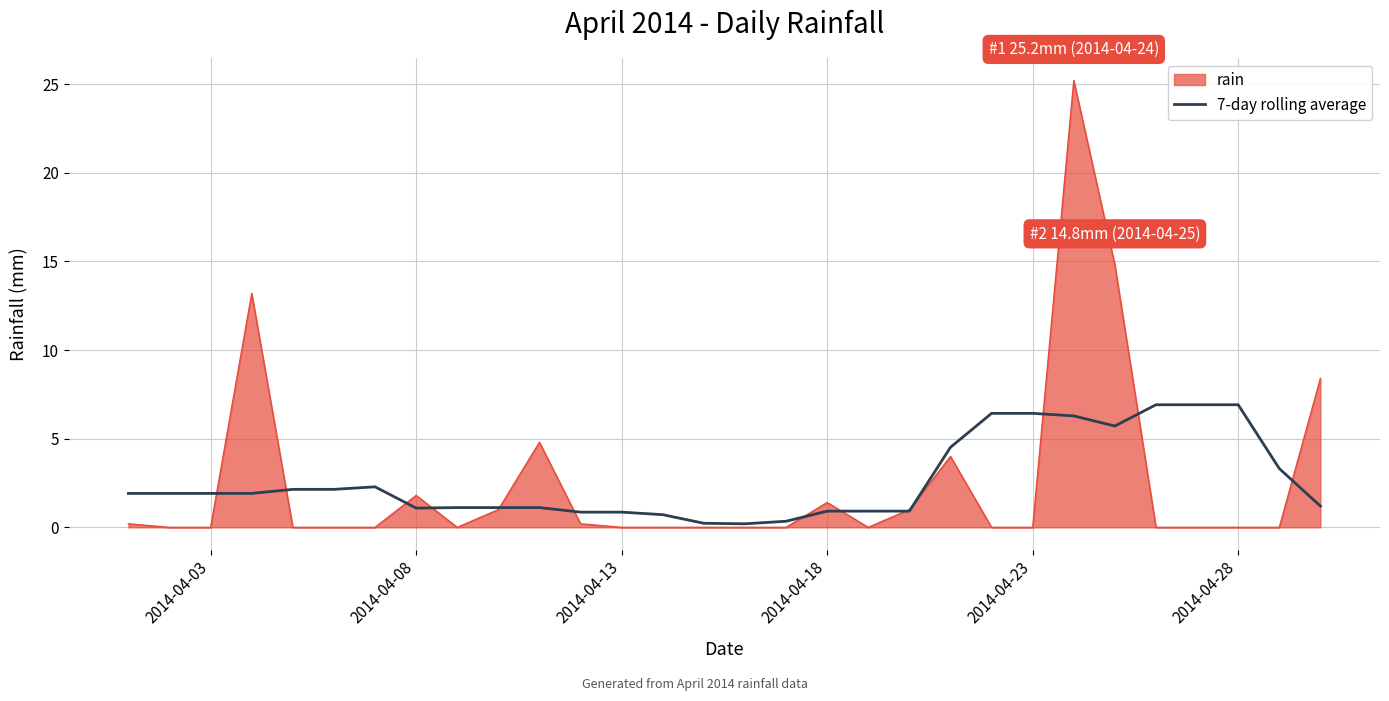

Which series has the largest range (max minus min)?

rain